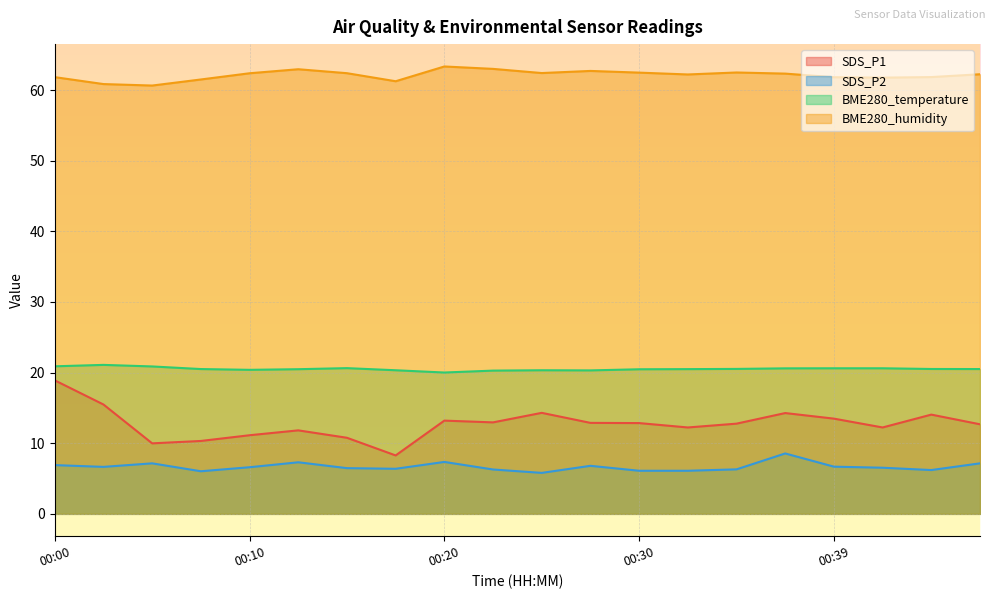

The value of BME280_temperature at 00:03 is 21.1. True or false?

True